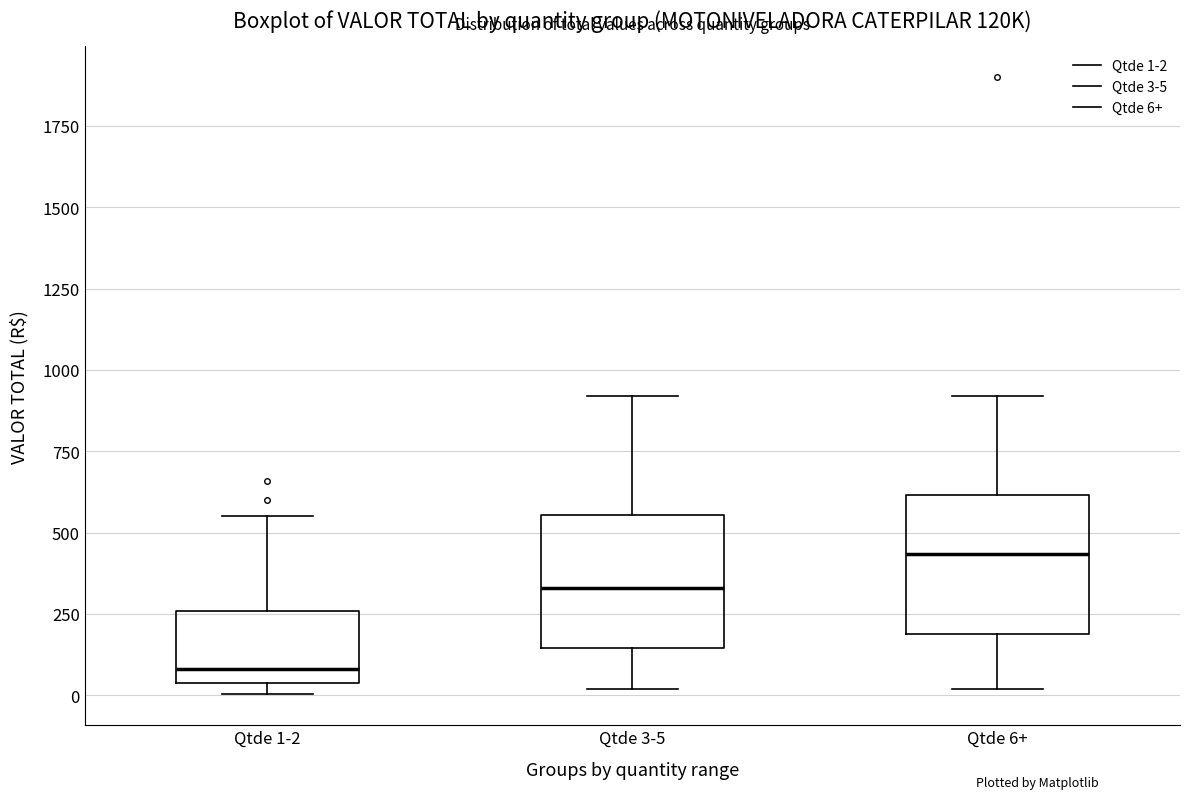

Reading left to right, read every box against the y-axis: the position of its median line, the range the box covers, and the ends of its whiskers. The values are not printed on the chart, so give them approximately, as read against the axis.

Qtde 1-2: median 100, box 50 to 250, whiskers 0 to 550
Qtde 3-5: median 350, box 150 to 550, whiskers 0 to 900
Qtde 6+: median 450, box 200 to 600, whiskers 0 to 900